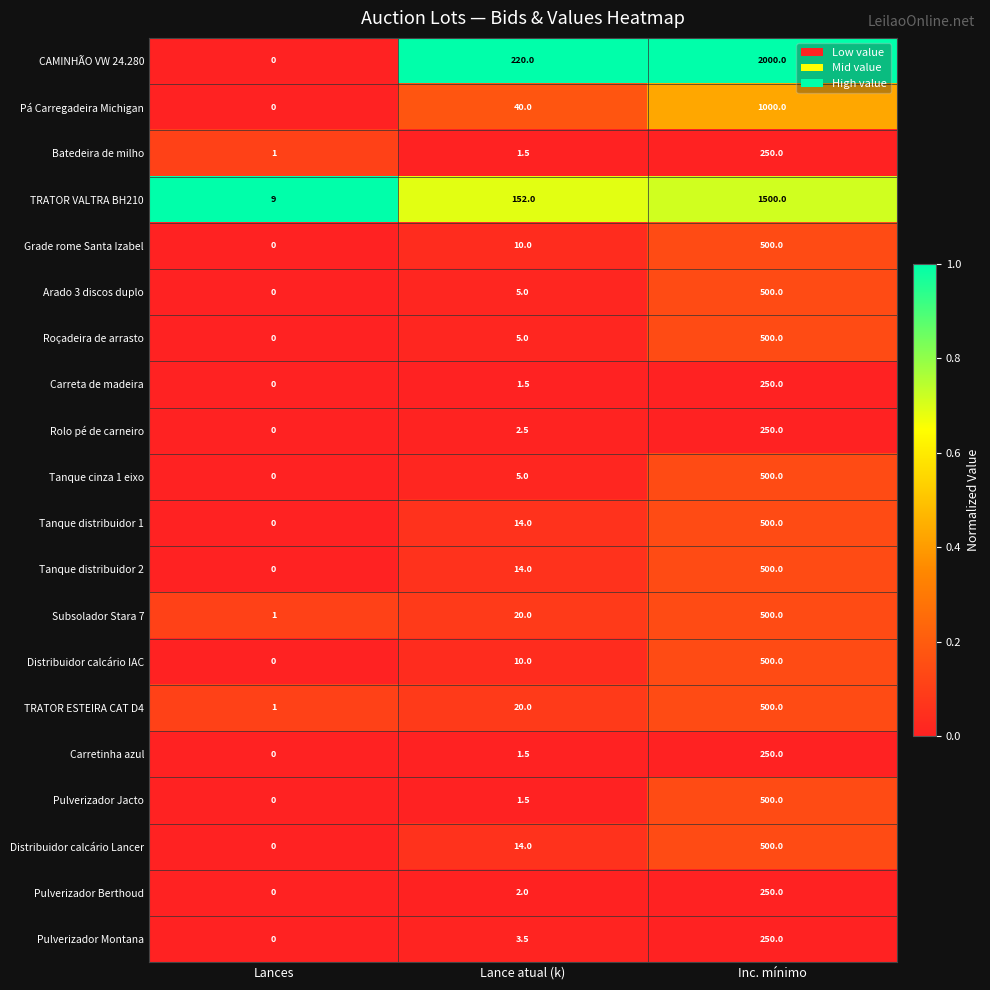

Which category has the lowest value across all series?

Lances